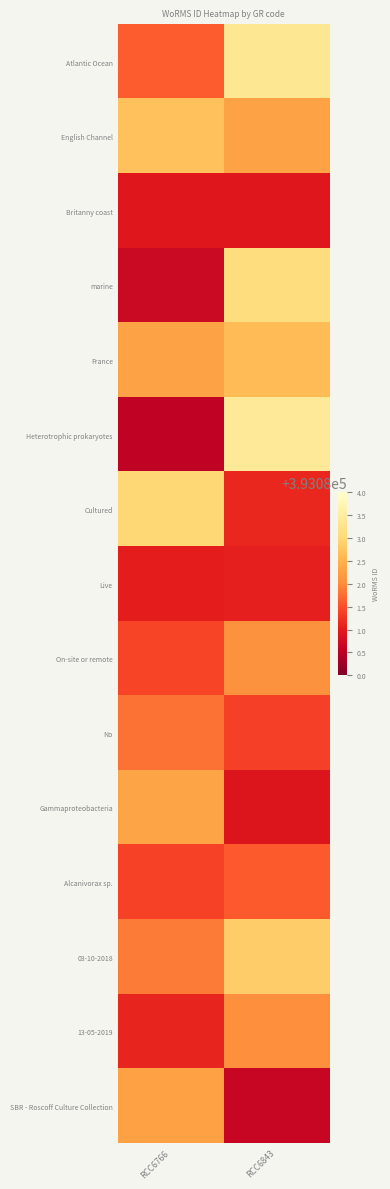

Reading right to left, transcribe all the data shown in this chart.

Atlantic Ocean: RCC6843=393083.4	RCC6766=393081.6
English Channel: RCC6843=393082.3	RCC6766=393082.7
Britanny coast: RCC6843=393081.0	RCC6766=393081.0
marine: RCC6843=393083.1	RCC6766=393080.7
France: RCC6843=393082.6	RCC6766=393082.3
Heterotrophic prokaryotes: RCC6843=393083.4	RCC6766=393080.6
Cultured: RCC6843=393081.1	RCC6766=393083.0
Live: RCC6843=393081.1	RCC6766=393081.0
On-site or remote: RCC6843=393082.1	RCC6766=393081.4
No: RCC6843=393081.4	RCC6766=393081.8
Gammaproteobacteria: RCC6843=393080.9	RCC6766=393082.3
Alcanivorax sp.: RCC6843=393081.6	RCC6766=393081.4
03-10-2018: RCC6843=393082.9	RCC6766=393081.9
13-05-2019: RCC6843=393082.0	RCC6766=393081.1
SBR - Roscoff Culture Collection: RCC6843=393080.6	RCC6766=393082.3